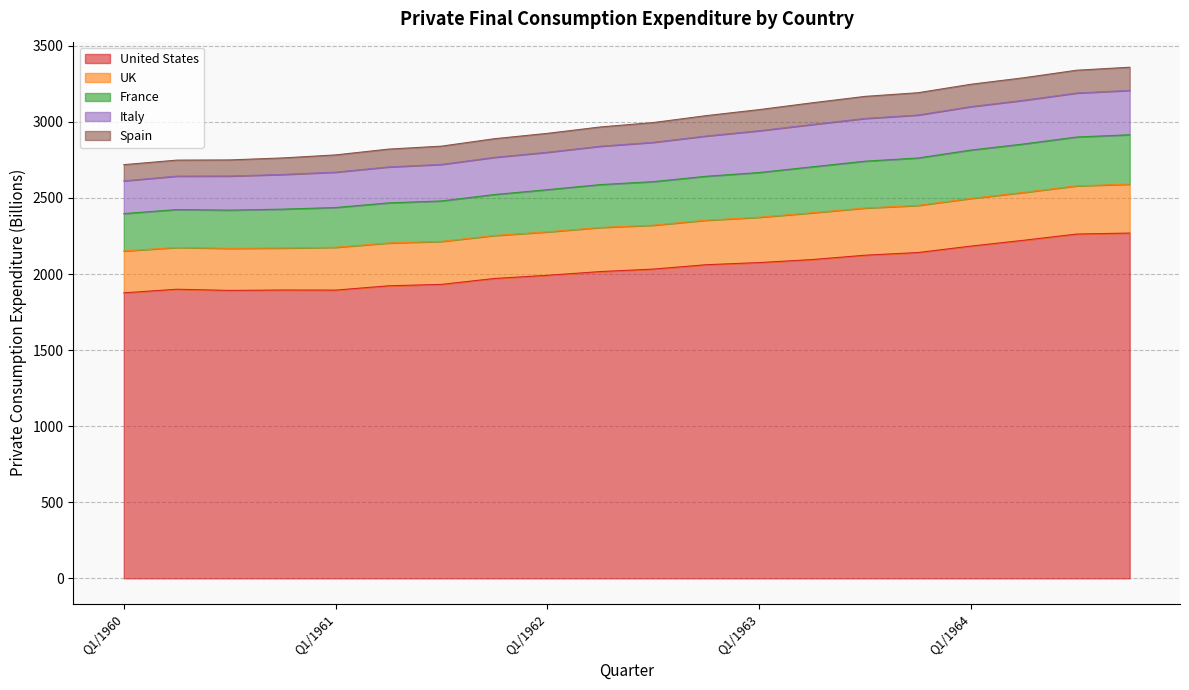

What is the lowest value of the United States series?

1876.3